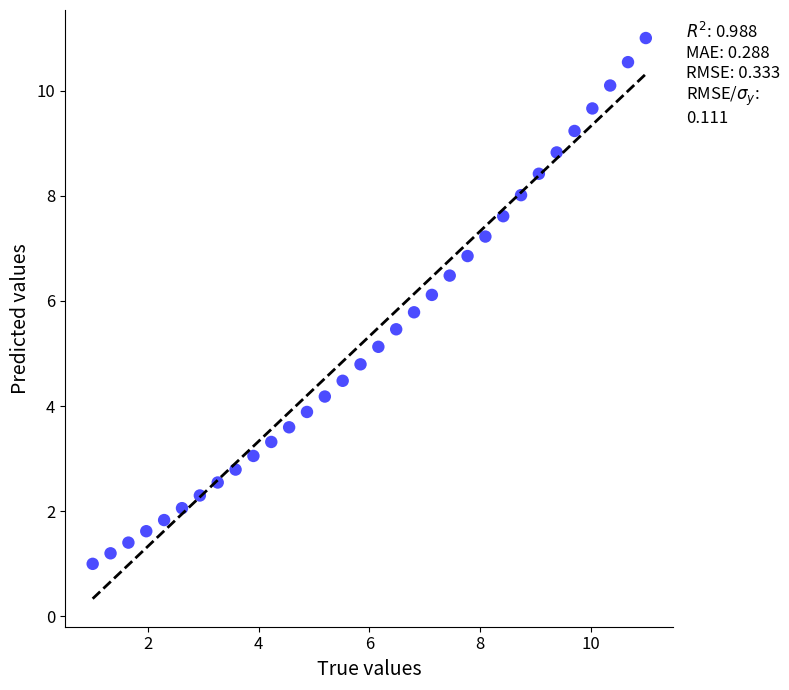

What is the range of X values (max minus min)?

10.0